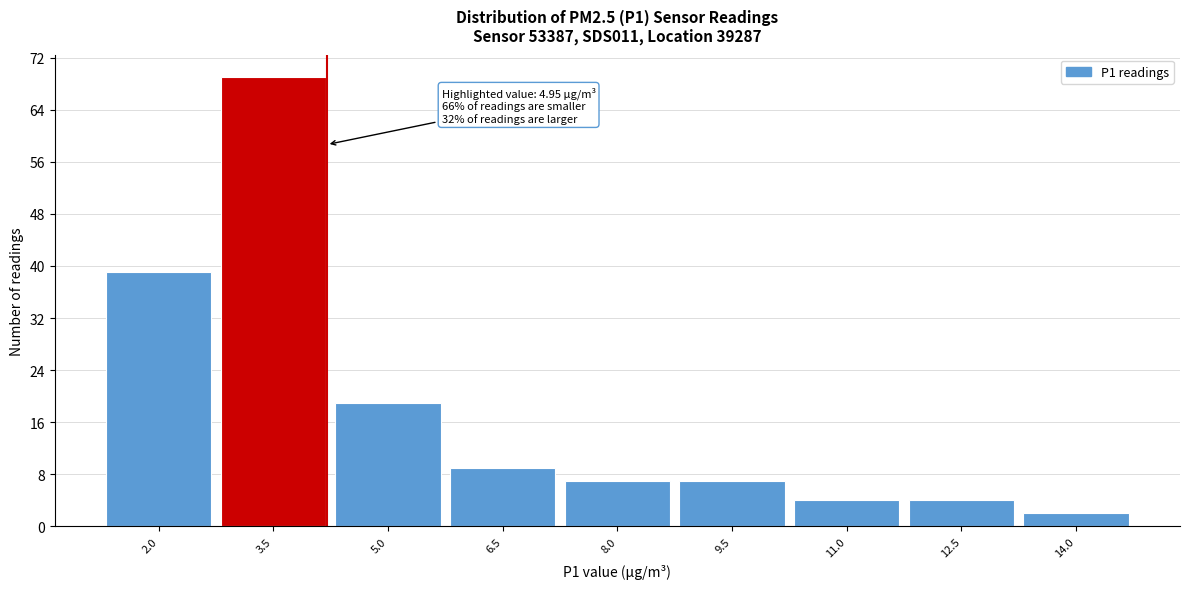

Reading left to right, transcribe all the data shown in this chart.

39	69	19	9	7	7	4	4	2